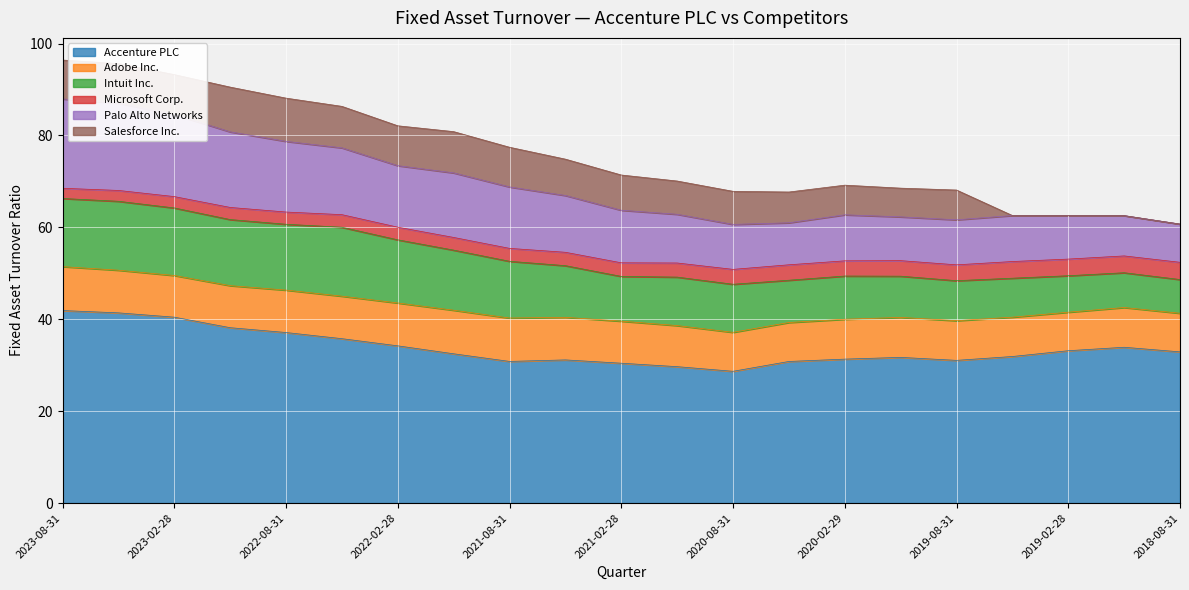

Count the number of data series in this chart.

6